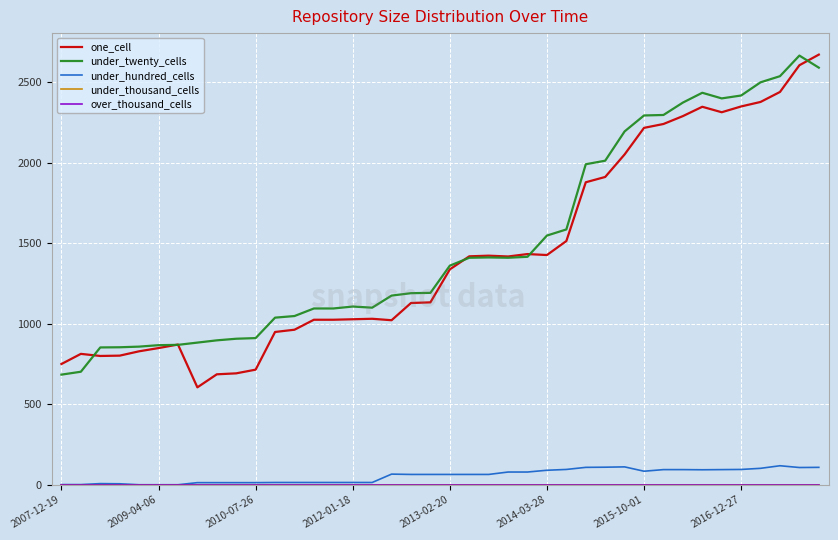

Does the chart have visible grid lines?

Yes